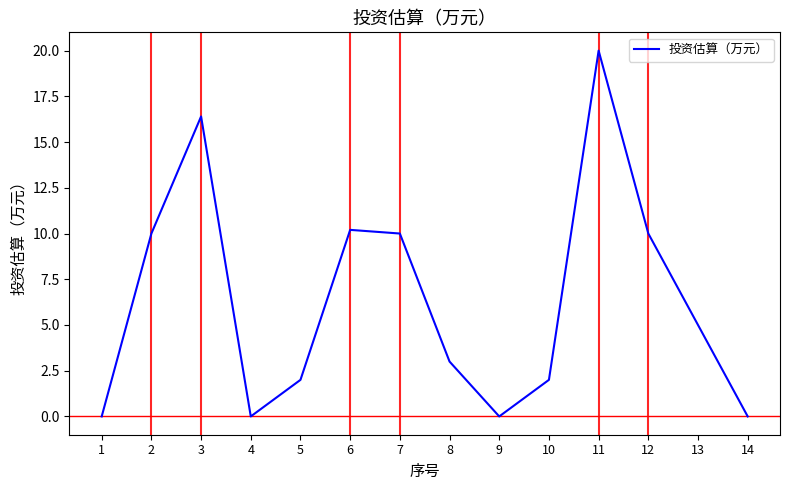

Between 12 and 13, which is larger?

12